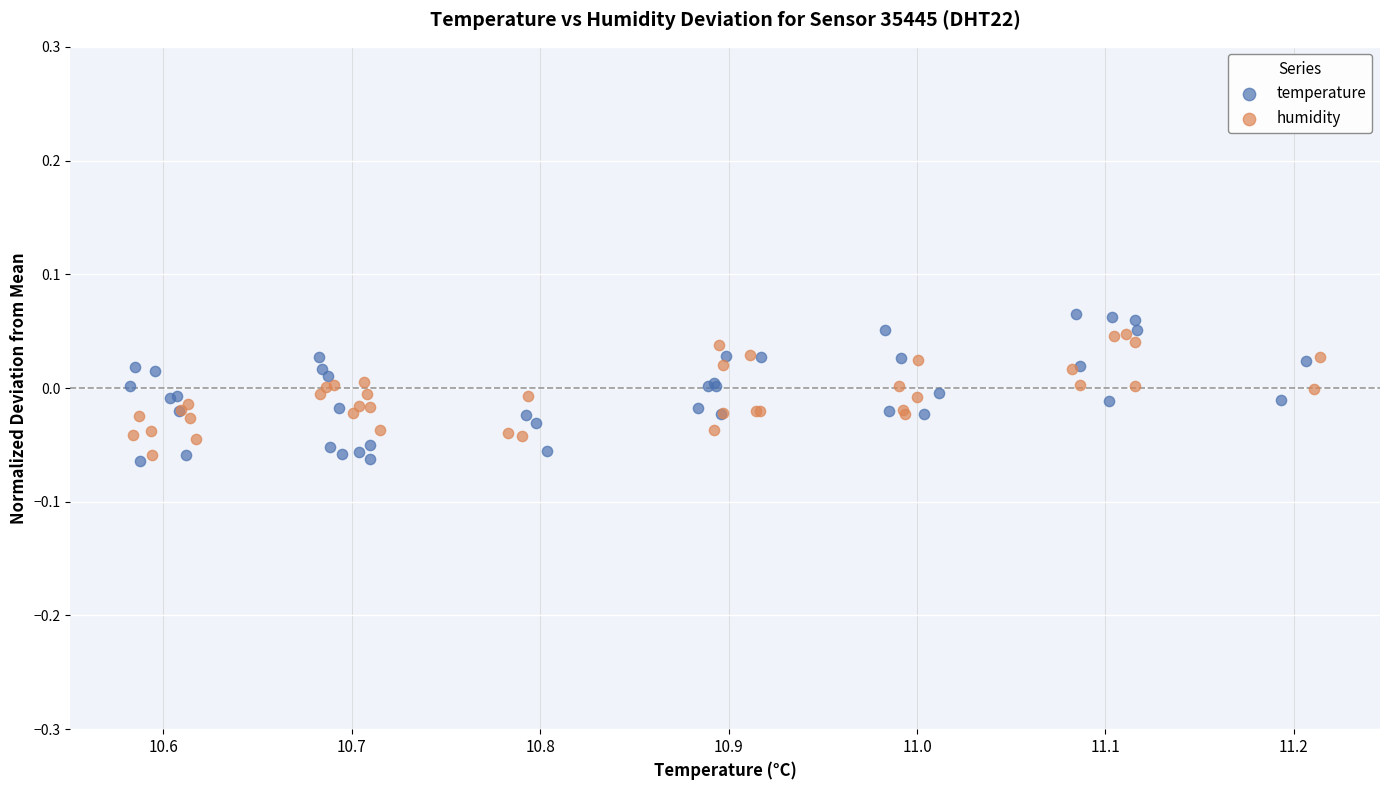

Which series has the widest spread of Y values?

temperature